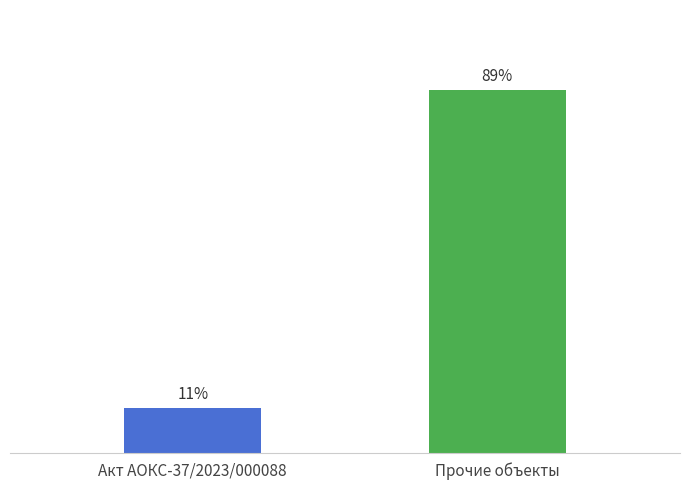

Which has a higher value, Акт АОКС-37/2023/000088 or Прочие объекты?

Прочие объекты